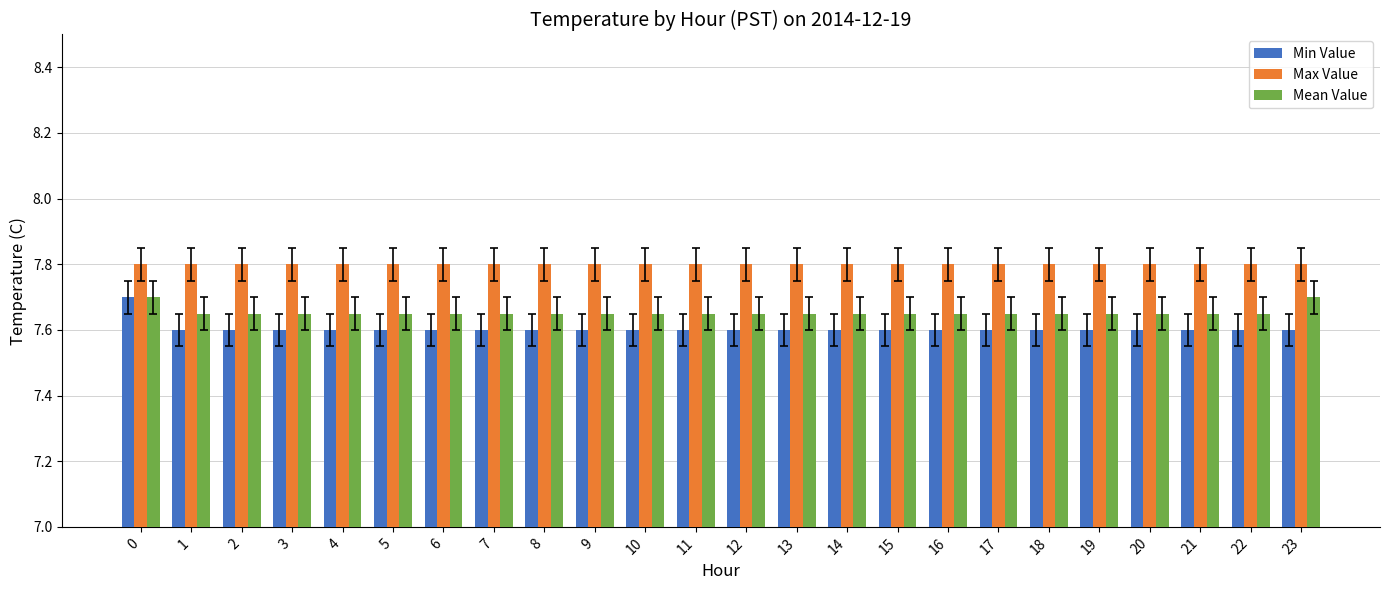

How many groups of bars are there?

24